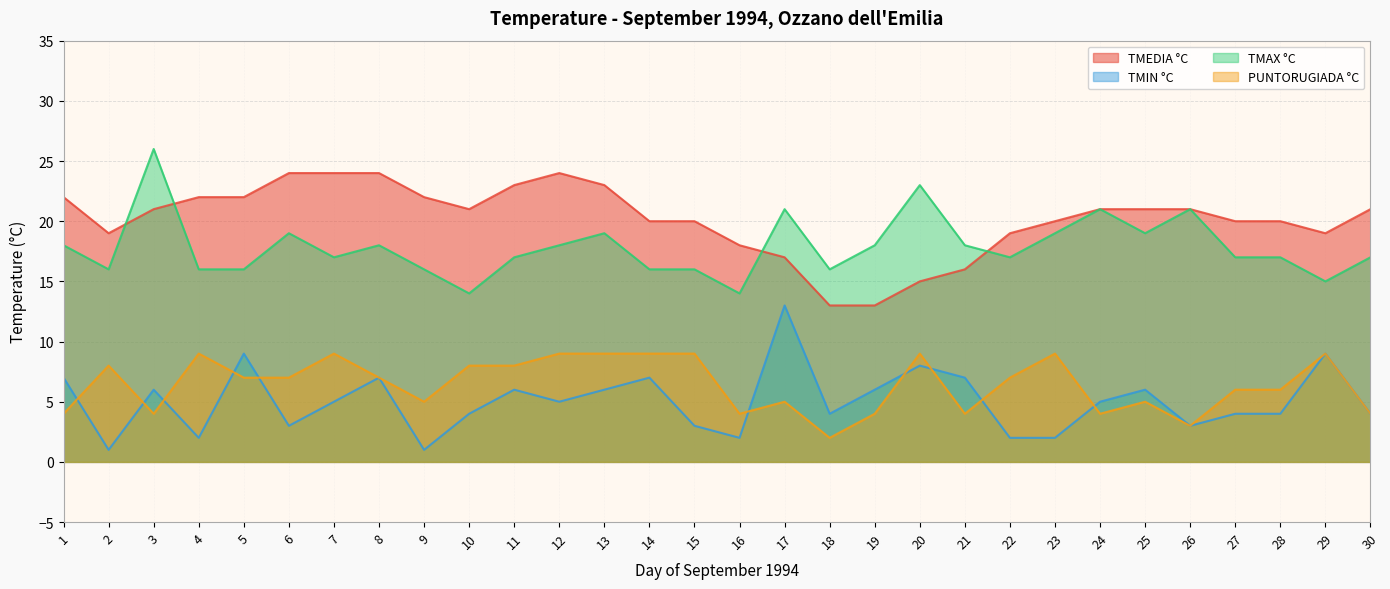

Which series has the largest range (max minus min)?

TMIN °C